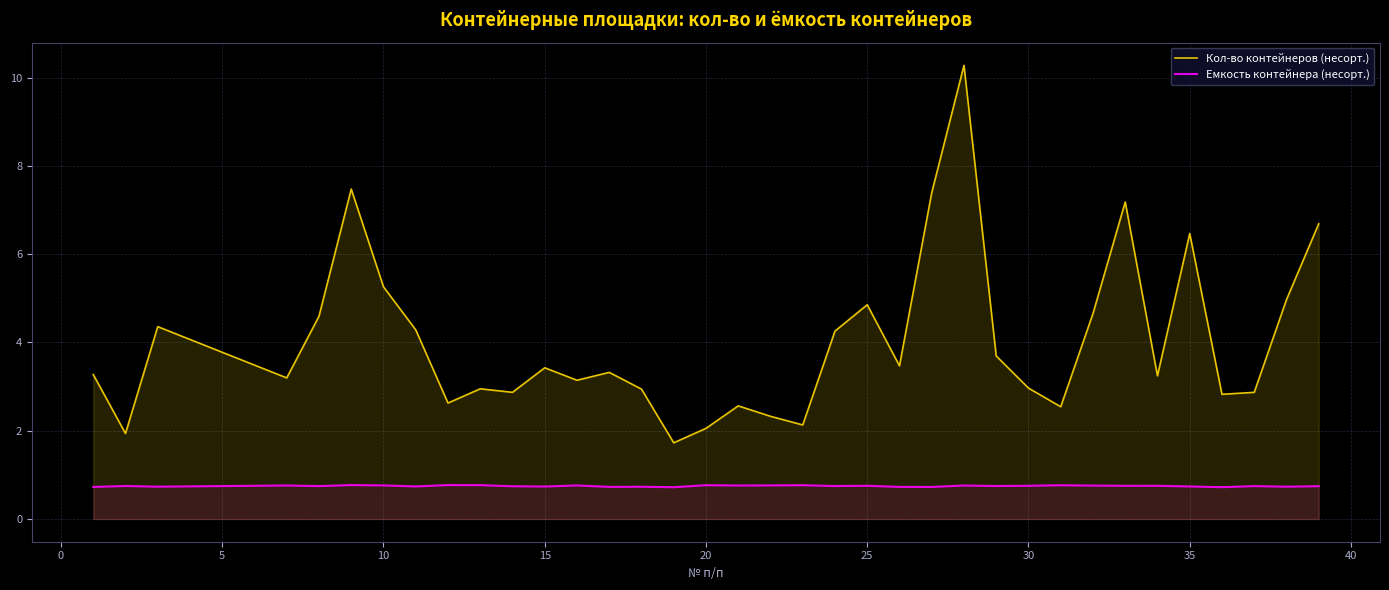

What is the smallest value displayed?

0.7